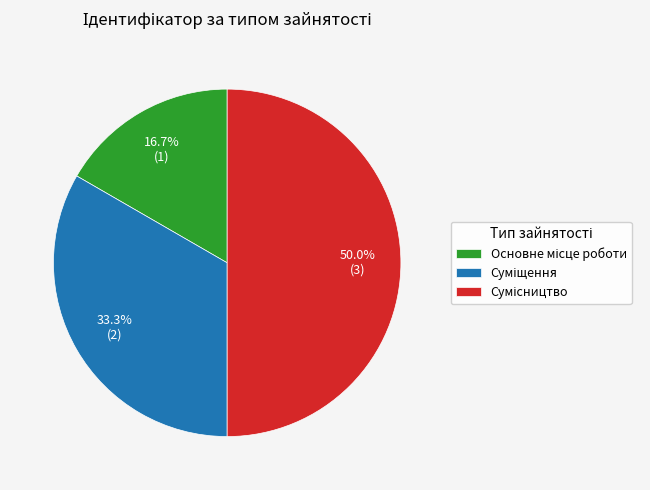

How many segments does this pie chart have?

3